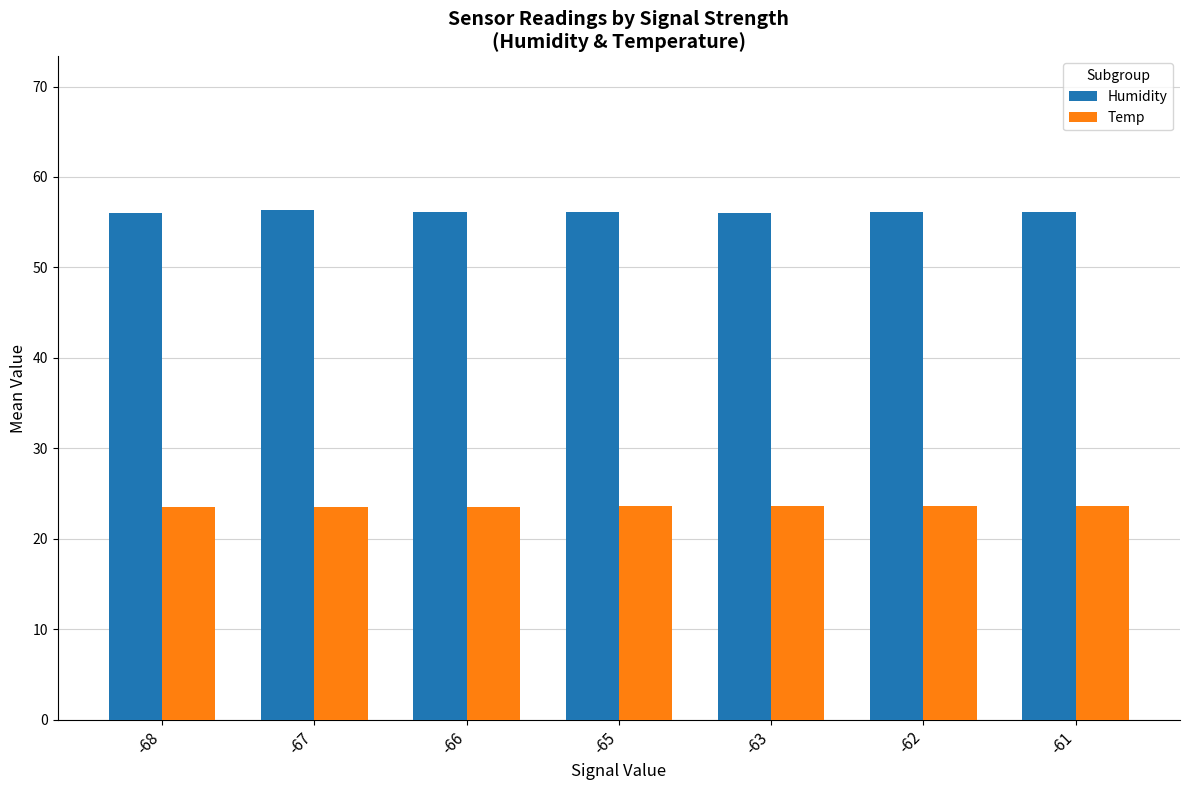

What is the total value across all series at -62?

79.8